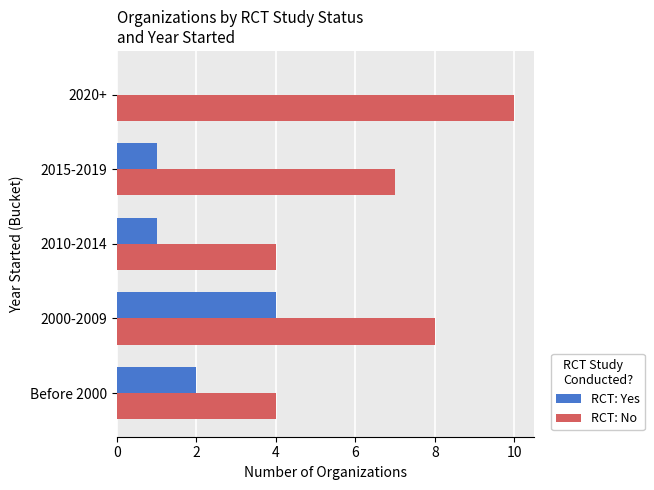

How many positive values does the RCT: Yes series have?

4